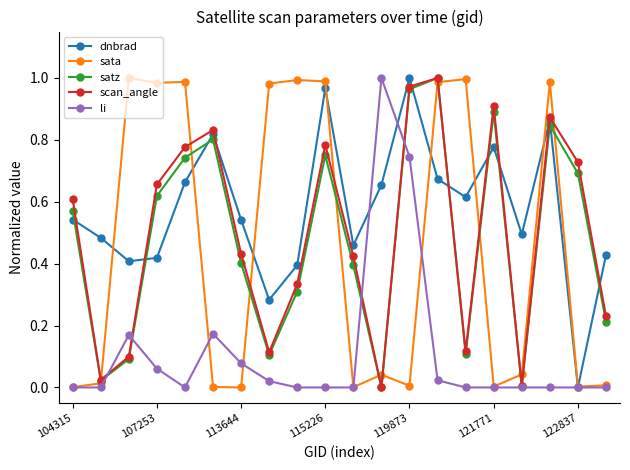

True or false: satz and dnbrad cross at least once.

True